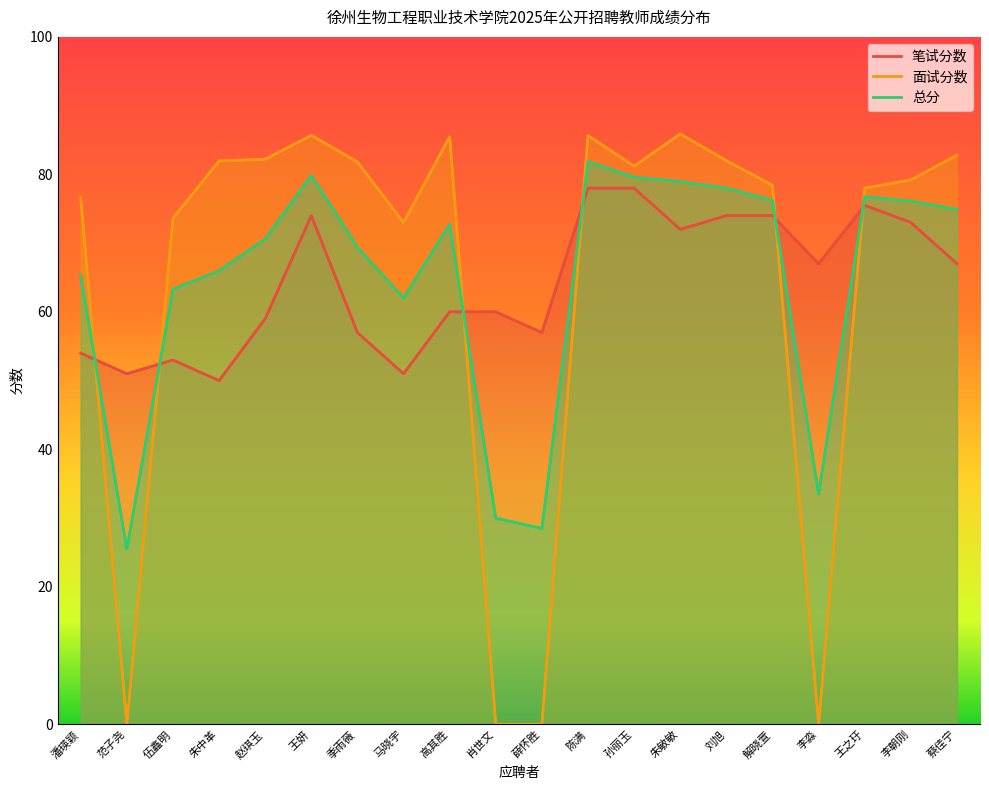

Between 薛怀胜 and 马晓宇, which is larger?

薛怀胜